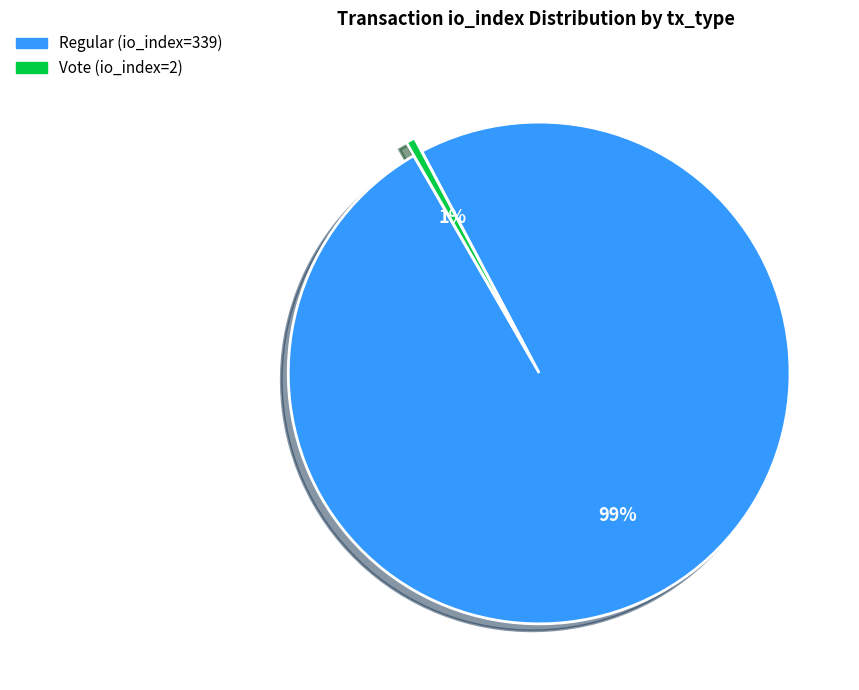

Combined, do Regular (io_index=339) and Vote (io_index=2) account for over 50%?

Yes